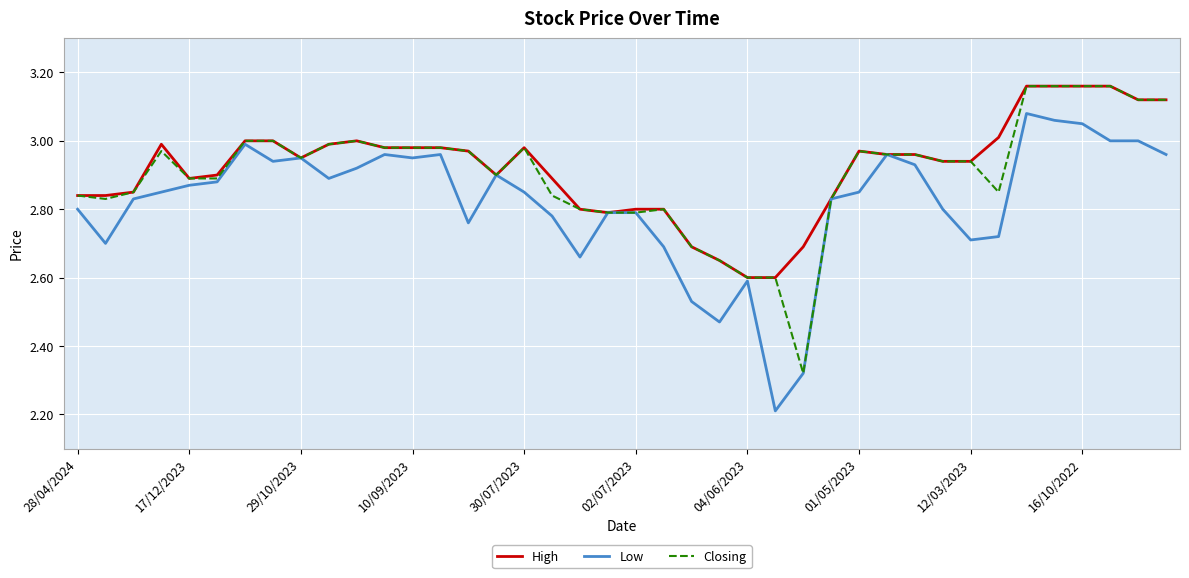

Which category has the lowest value across all series?

25